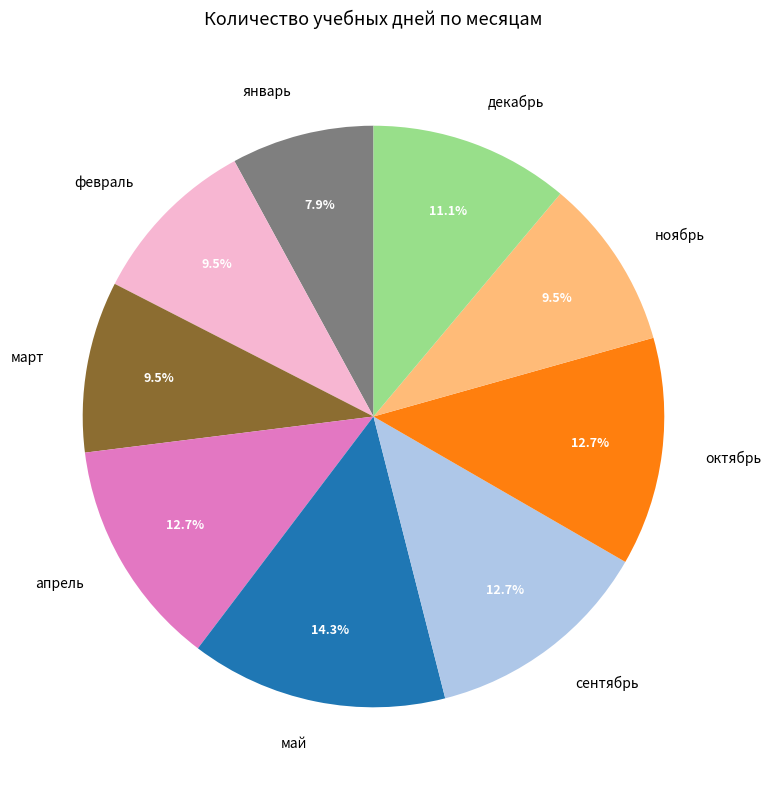

Which category has the biggest portion of the pie?

май